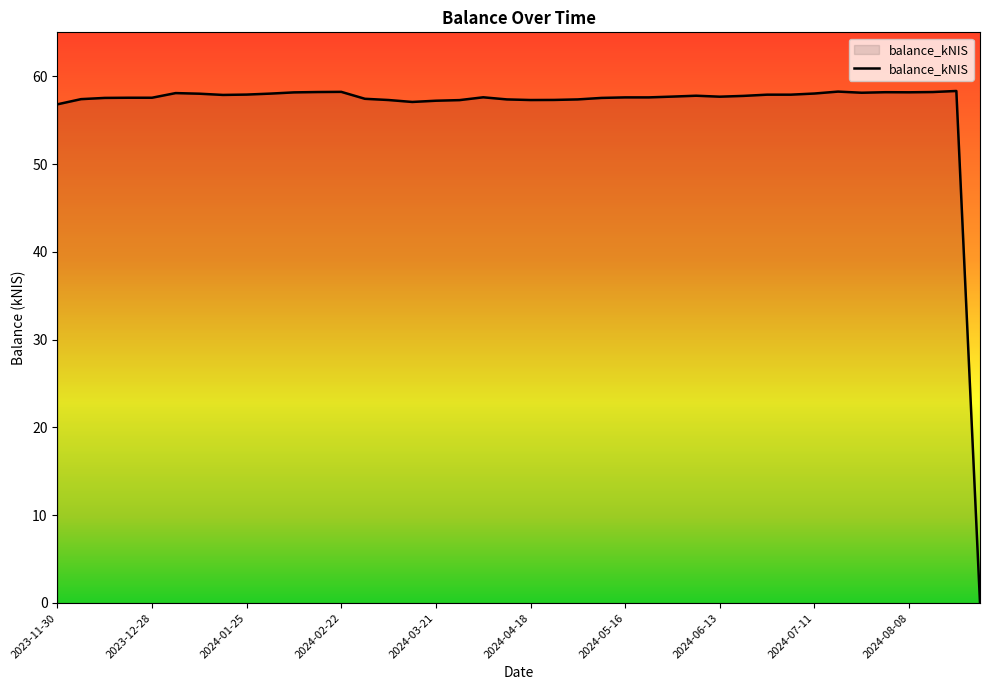

What is the difference between the maximum and minimum values?

58.3